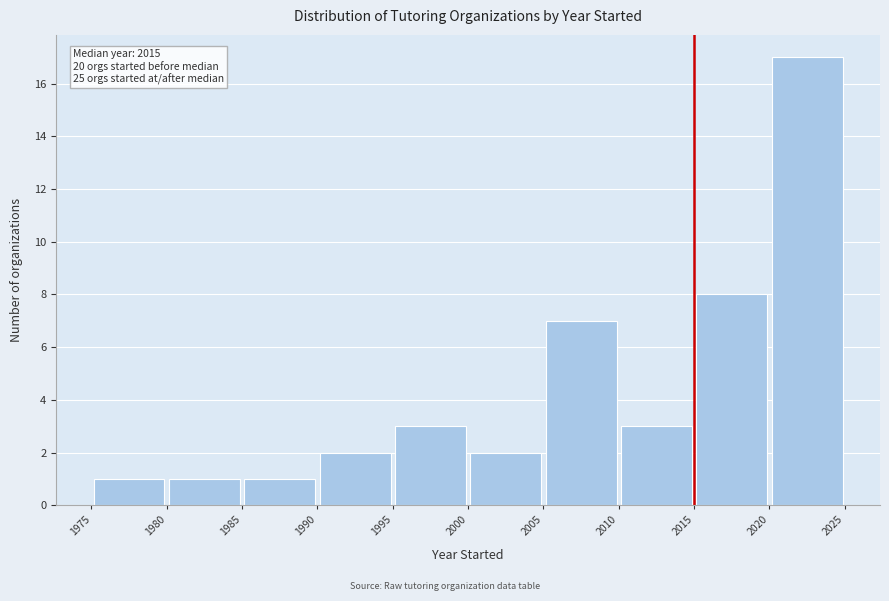

Which range on the x-axis has the tallest bar?

2020 to 2025